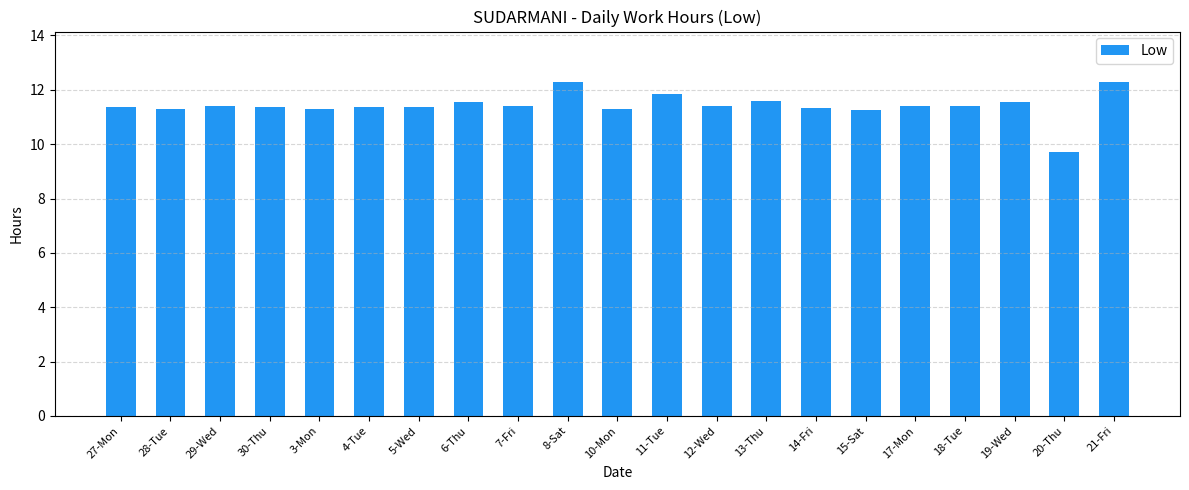

What is the label of the 21st bar from the left?

21-Fri